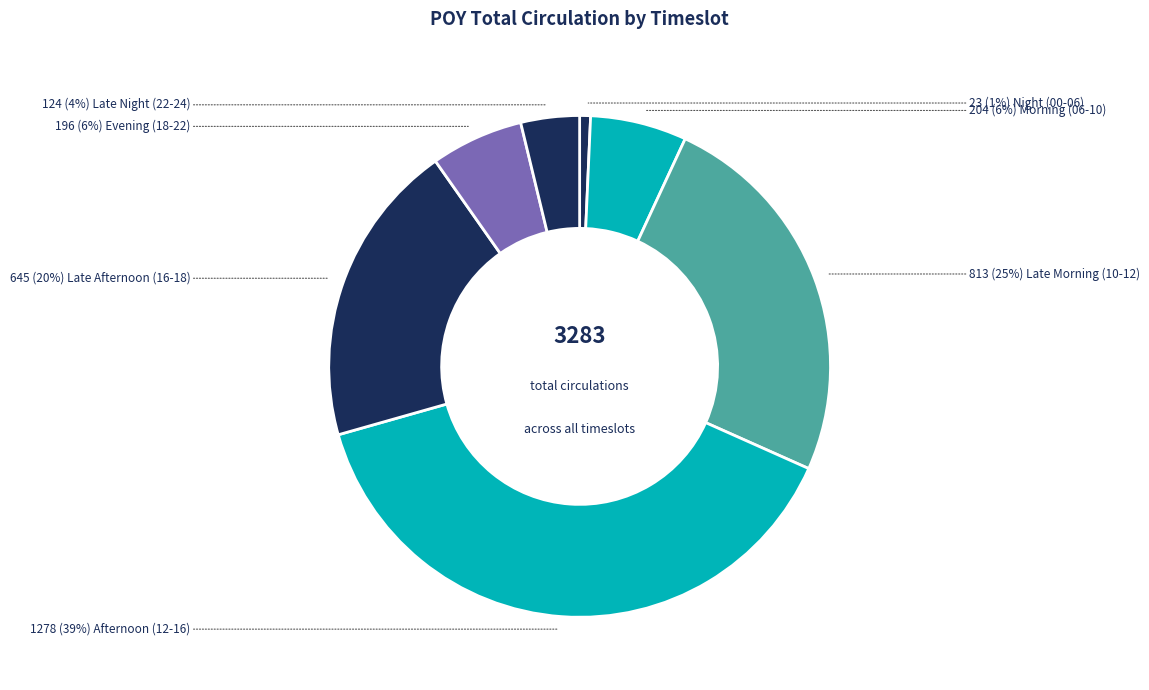

How many slices are in this pie chart?

7